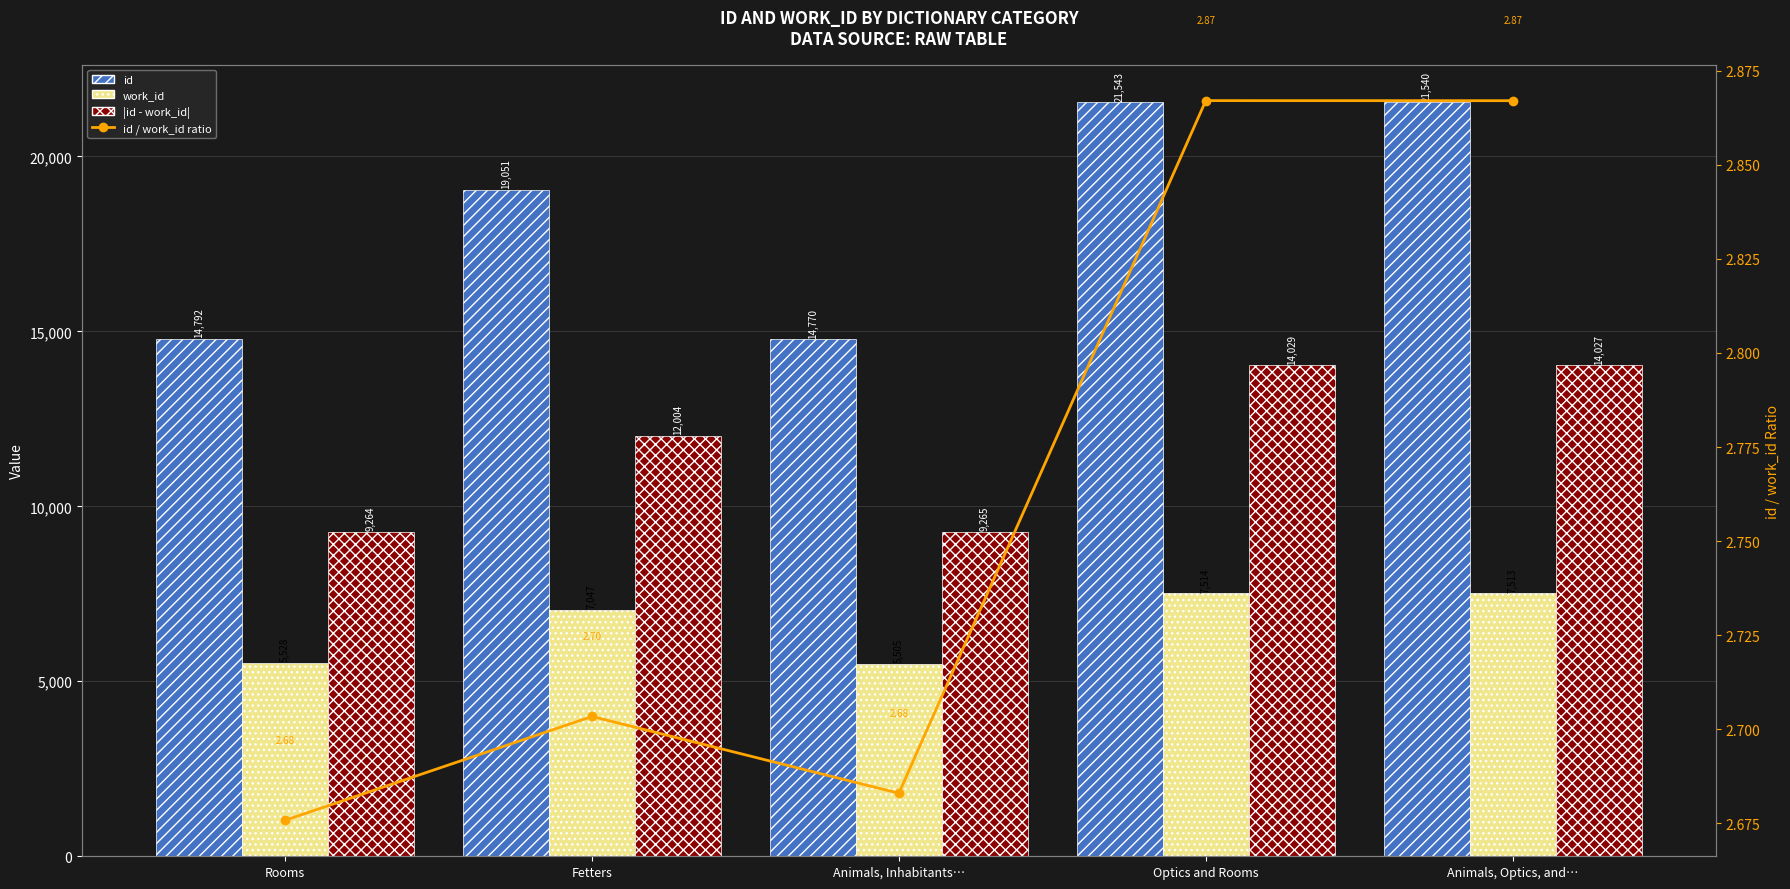

Which has a higher value, Optics and Rooms or Animals, Inhabitants…?

Optics and Rooms